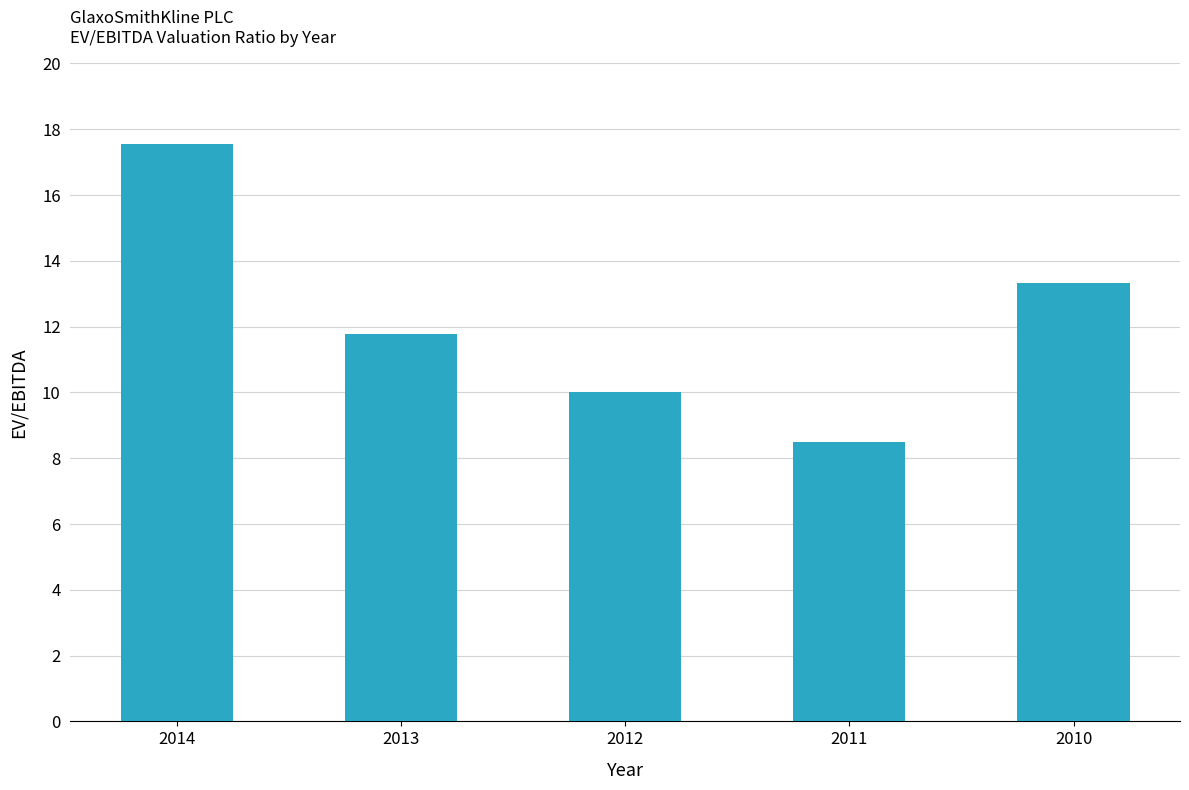

Which category has the highest value across all series?

2014